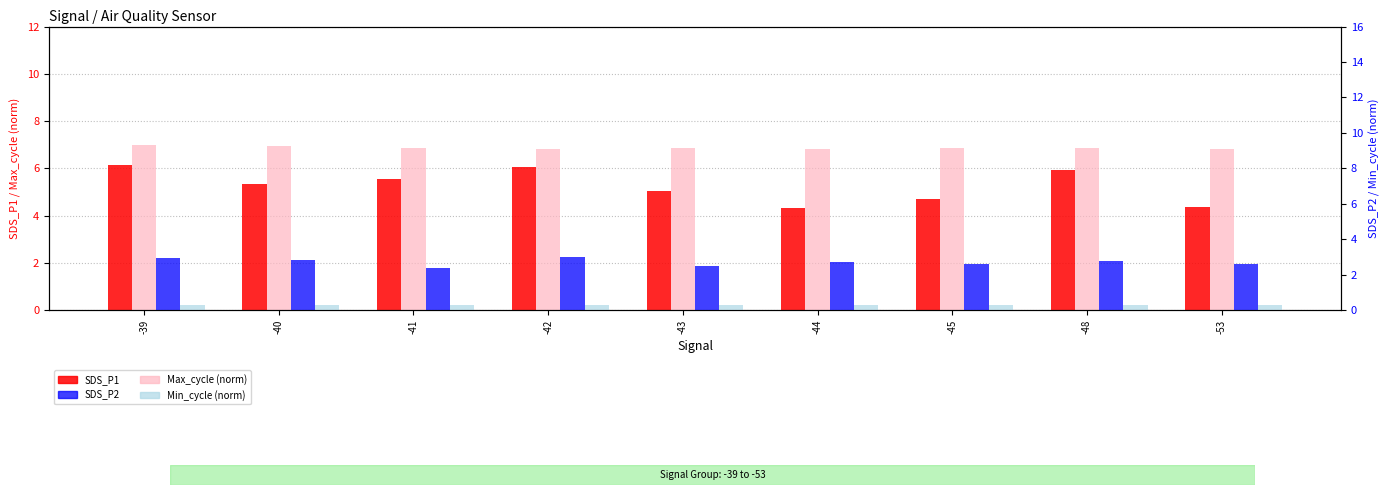

Does the chart contain any negative values?

No